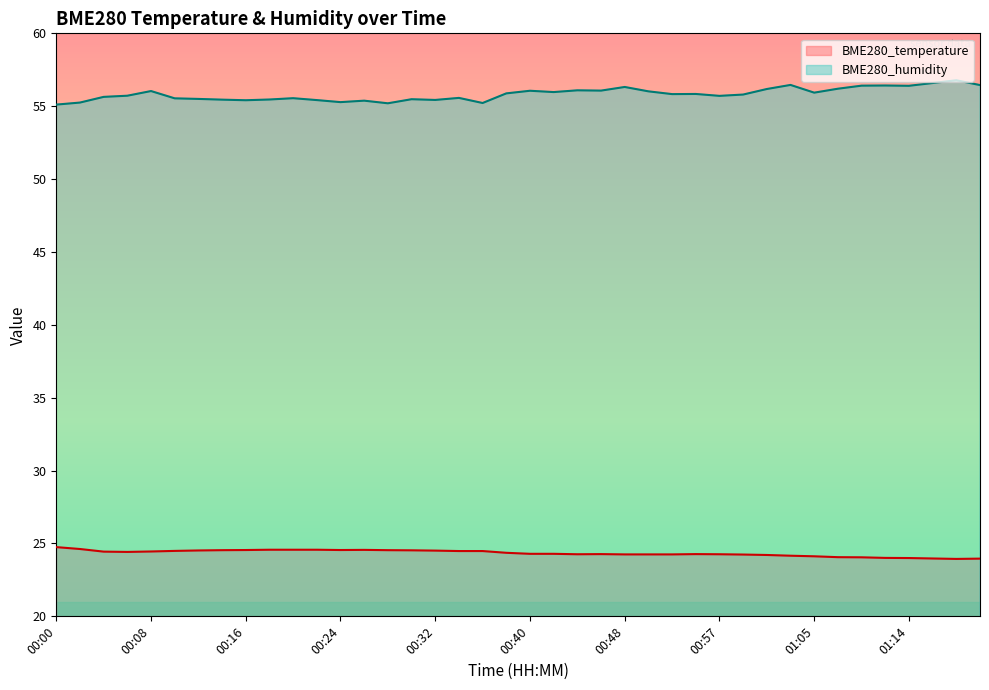

Reading right to left, transcribe all the data shown in this chart.

BME280_temperature: 24.0	23.9	24.0	24.0	24.0	24.1	24.1	24.1	24.2	24.2	24.2	24.3	24.3	24.2	24.2	24.2	24.3	24.3	24.3	24.3	24.4	24.5	24.5	24.5	24.5	24.5	24.6	24.6	24.6	24.6	24.6	24.6	24.5	24.5	24.5	24.4	24.4	24.4	24.6	24.8
BME280_humidity: 56.5	56.8	56.6	56.4	56.4	56.4	56.2	55.9	56.5	56.2	55.8	55.7	55.8	55.8	56.0	56.3	56.1	56.1	56.0	56.1	55.9	55.2	55.6	55.4	55.5	55.2	55.4	55.3	55.4	55.5	55.5	55.4	55.5	55.5	55.5	56.0	55.7	55.6	55.2	55.1